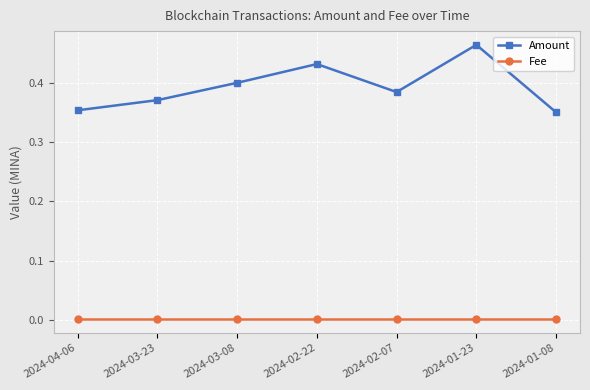

Count the number of categories in the chart.

7